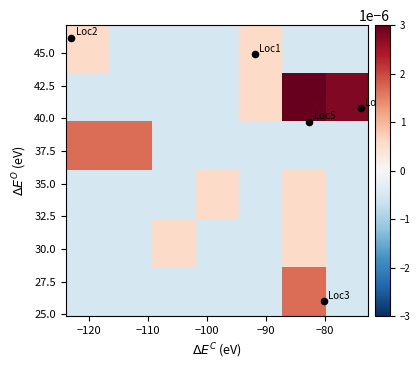

How many distinct data groups are displayed?

6